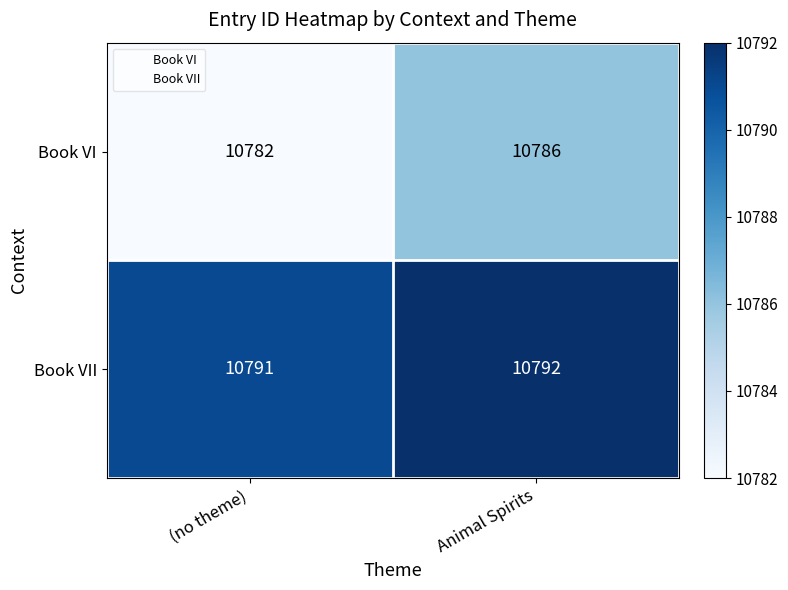

Count the number of categories in the chart.

2